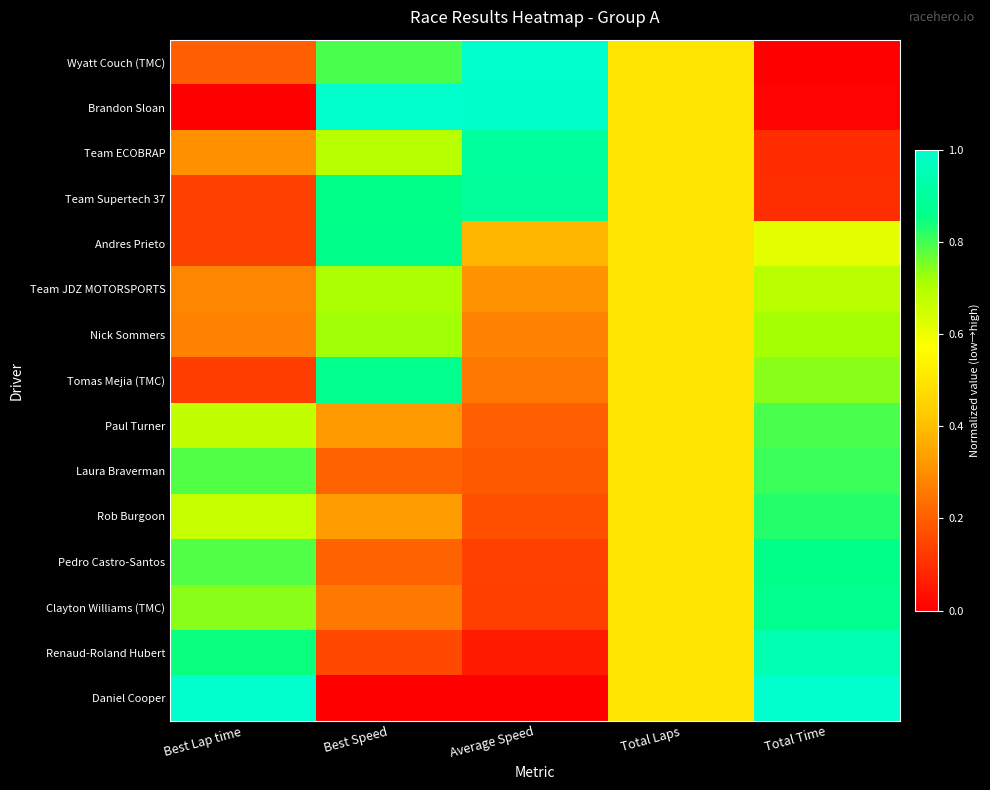

What is the difference between the highest and lowest values at Average Speed?

1.0